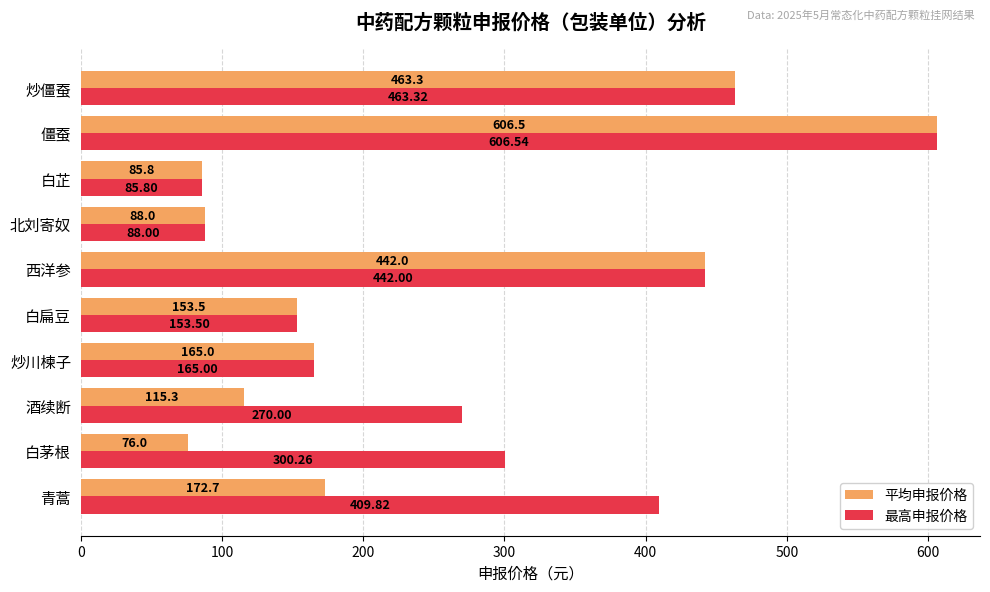

At which label does 最高申报价格 reach its peak?

僵蚕